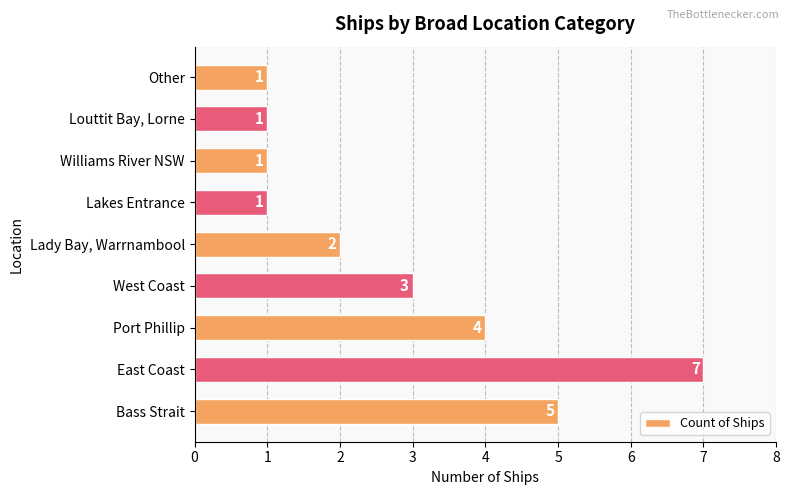

Which has a higher value, Port Phillip or Lady Bay, Warrnambool?

Port Phillip